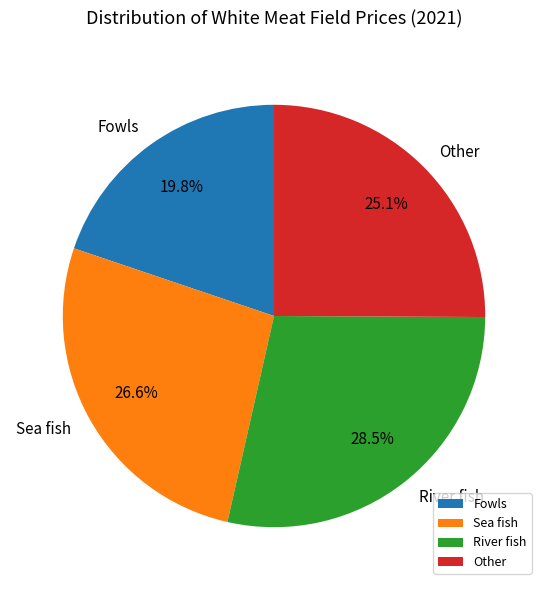

Between Sea fish and Fowls, which is larger?

Sea fish